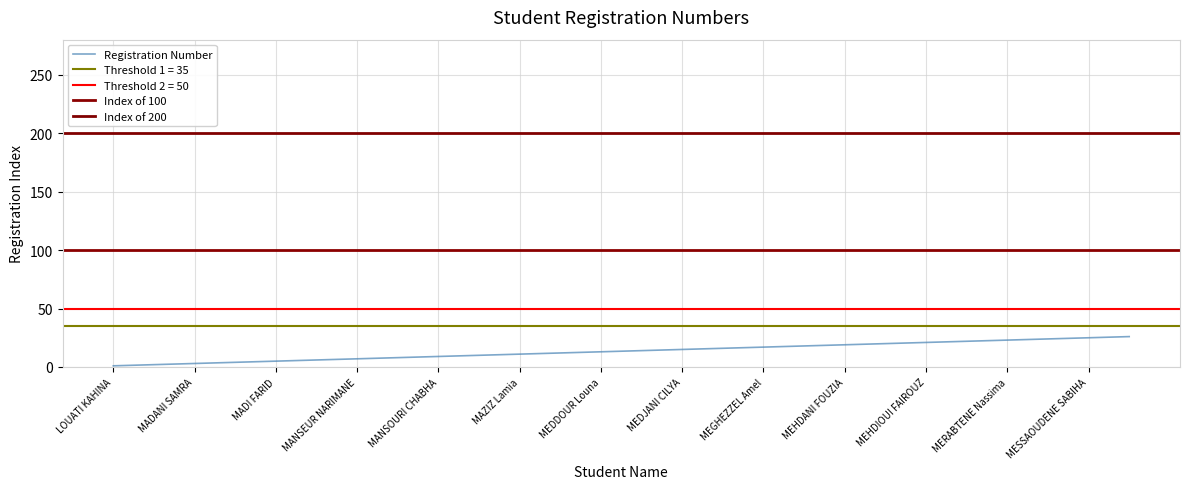

What is the difference between the maximum and second lowest values?

24